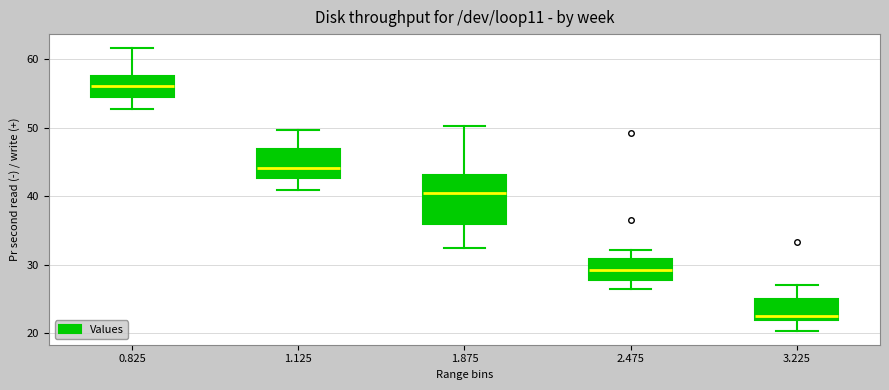

Where is the lower edge of the box at x = 2.475 on the y-axis? The values are not printed on the chart, so give them approximately, as read against the axis.

28